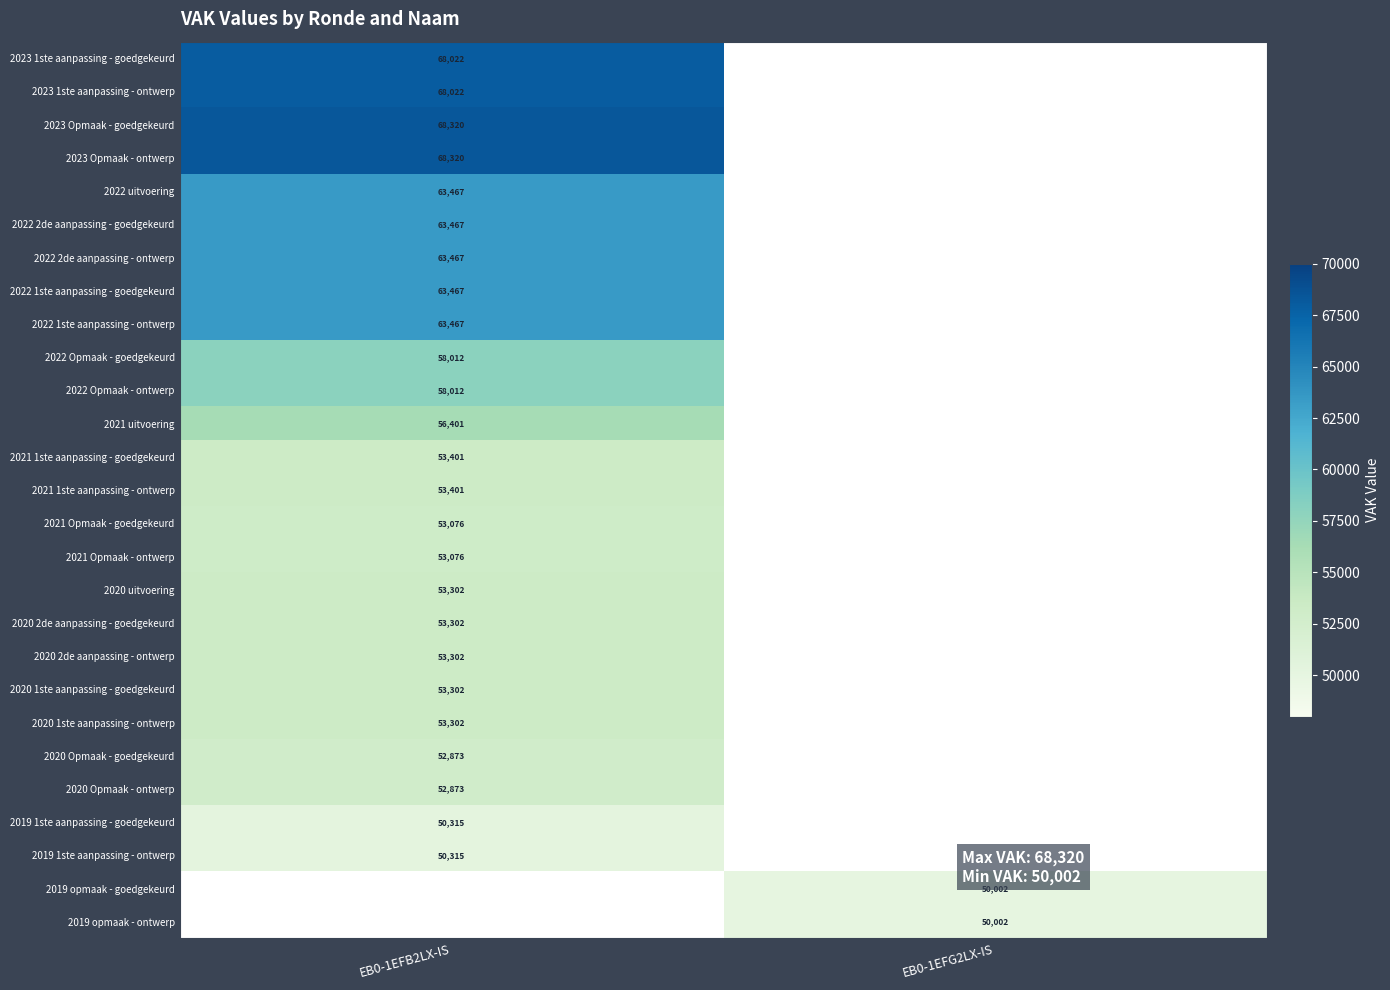

True or false: 2023 1ste aanpassing - goedgekeurd has a value of 68022 at EB0-1EFB2LX-IS.

True